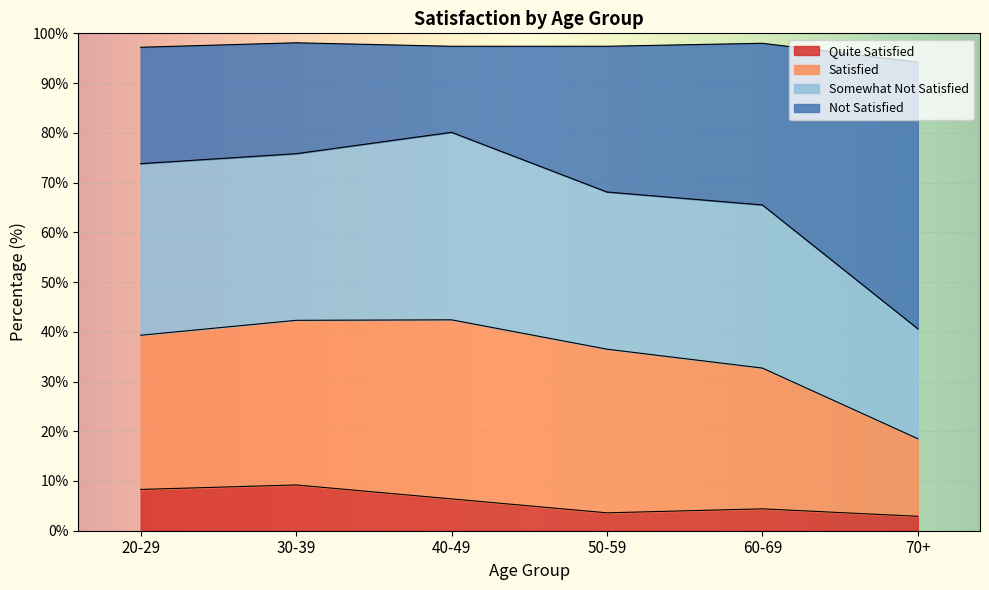

Is the value of Not Satisfied at 40-49 greater than the value of Subtotal Satisfied at 20-29?

Yes